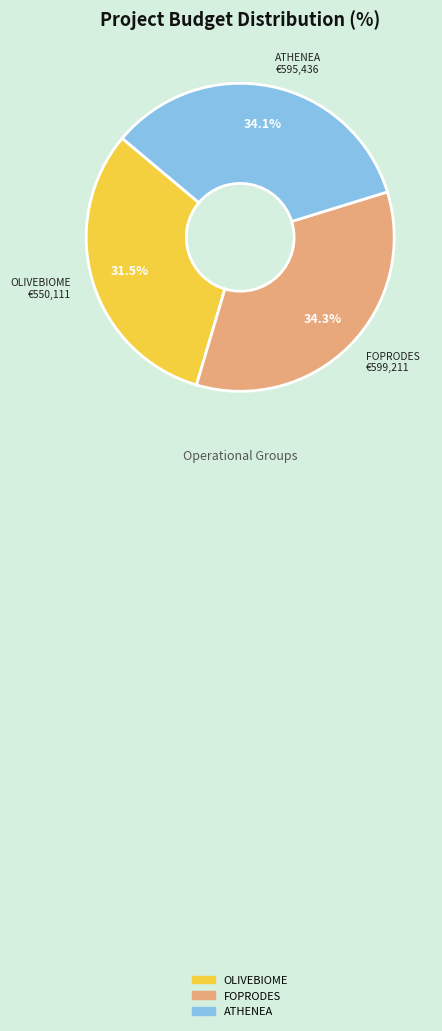

To the nearest percent, what percentage of the pie is FOPRODES?

34%